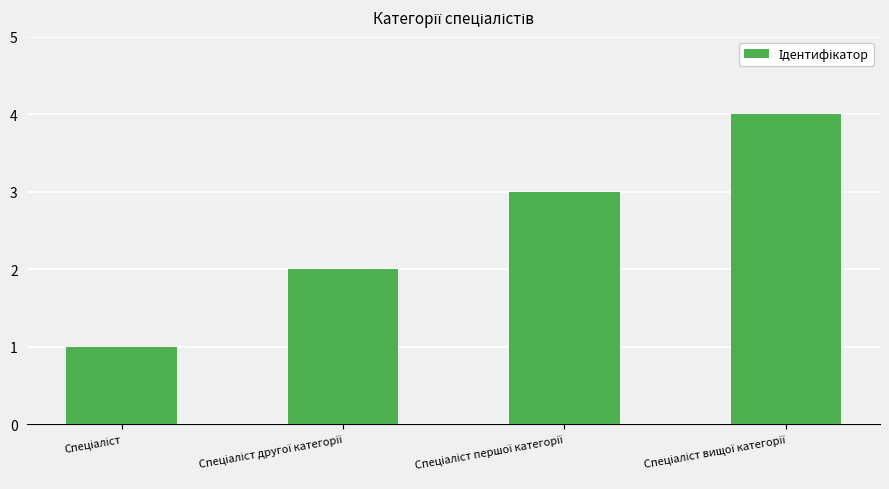

What is the difference between the maximum and minimum values?

3